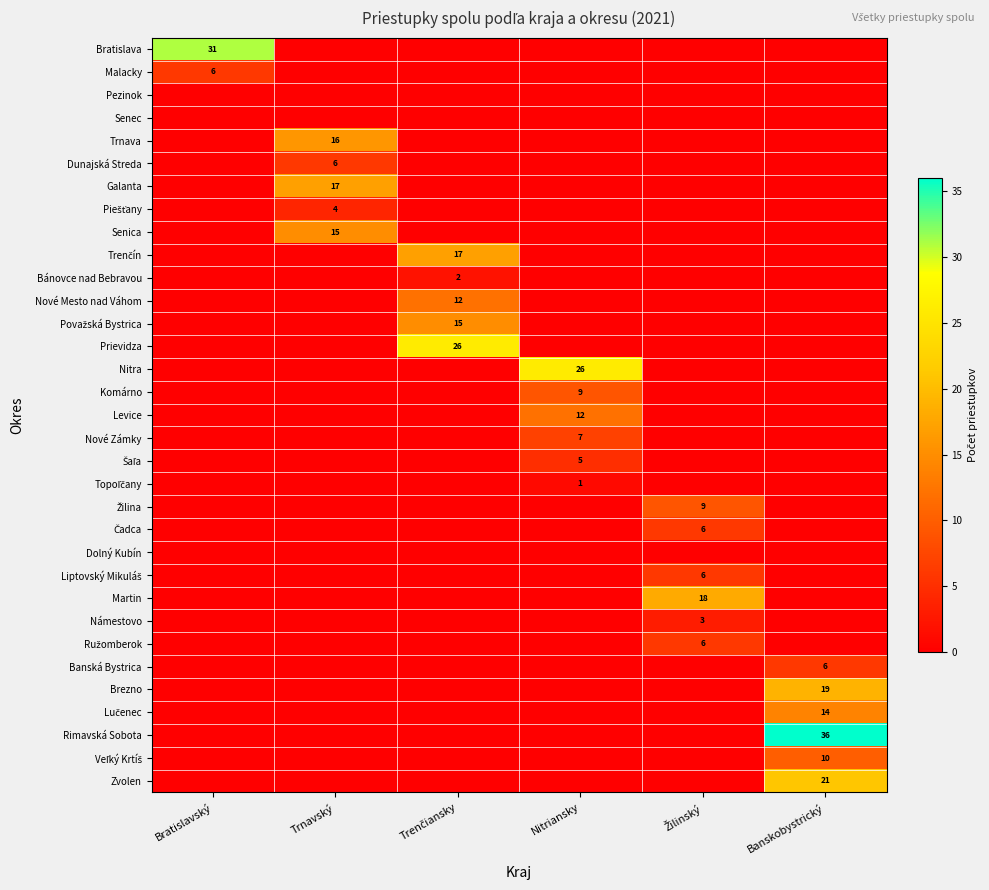

The Nové Zámky series shows 12 at Nitriansky. True or false?

False